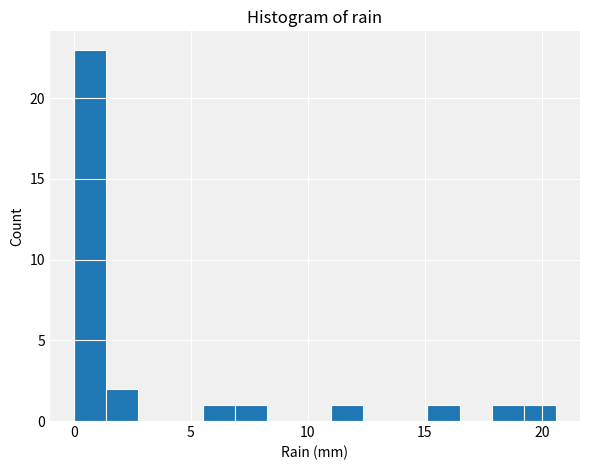

Read against the x-axis, roughly where is the centre of the tallest bar?

0.5